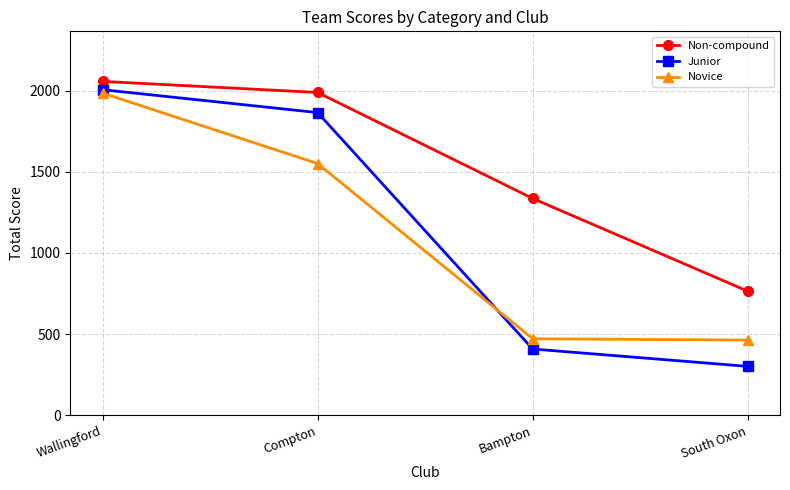

Is this an area chart (filled region under the line)?

No